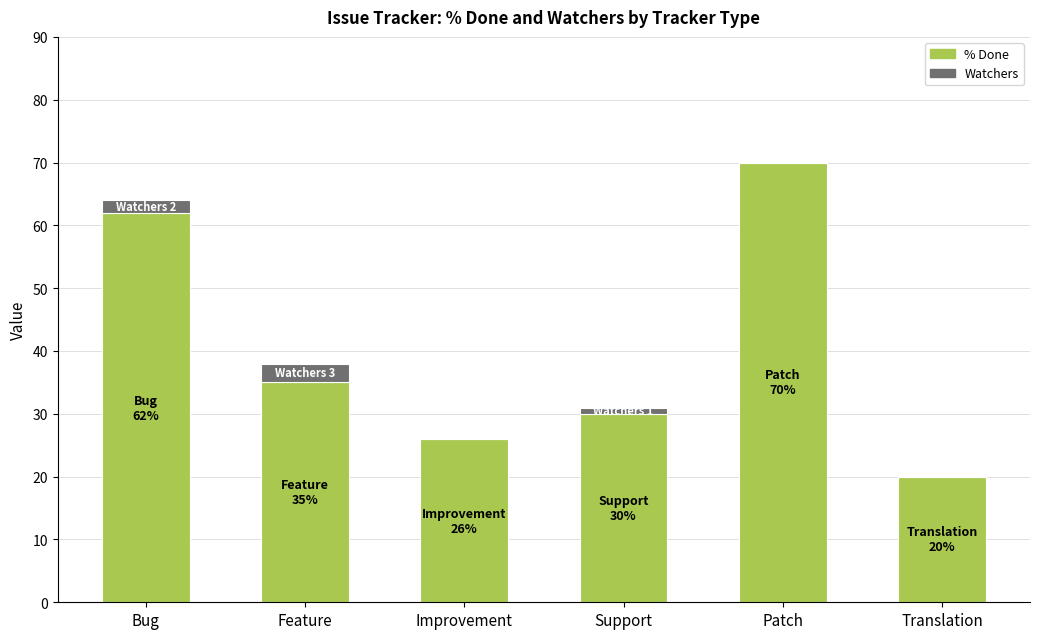

Reading left to right, what are the values for % Done?

Bug=62	Feature=35	Improvement=26	Support=30	Patch=70	Translation=20